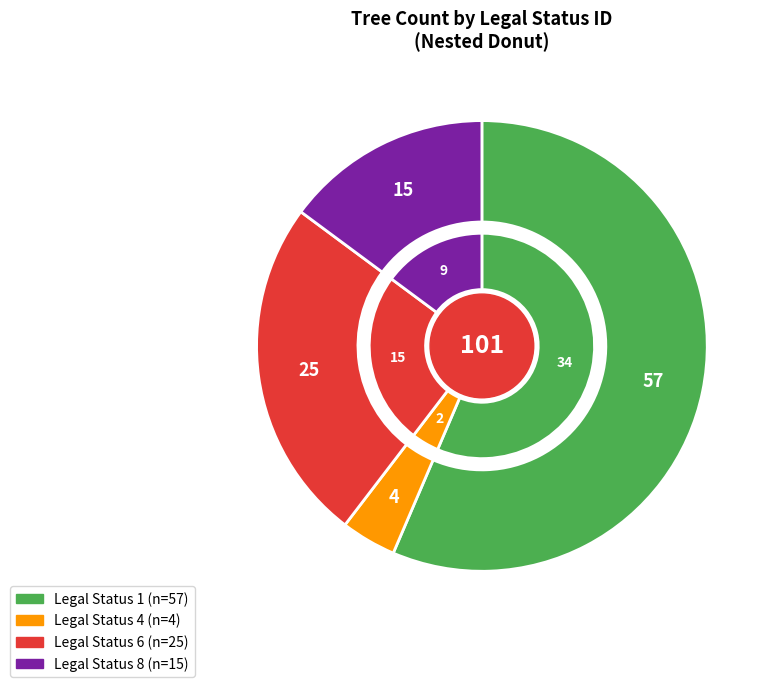

Which category has the biggest portion of the pie?

1